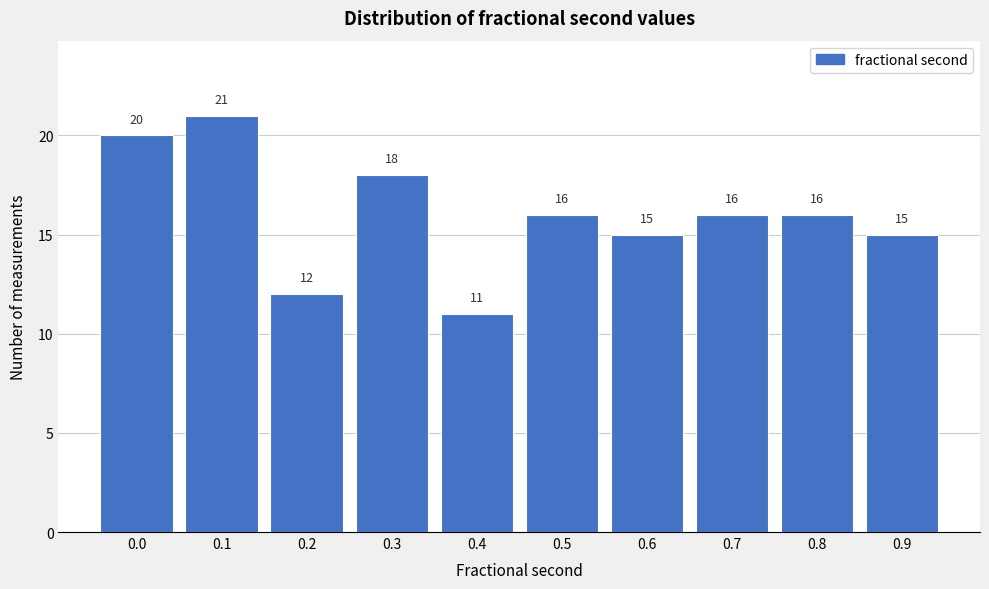

Reading left to right, transcribe all the data shown in this chart.

20	21	12	18	11	16	15	16	16	15